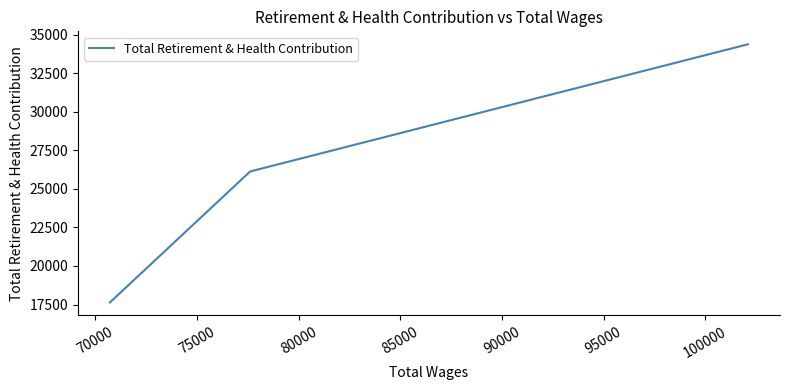

What is the greatest value displayed?

34372